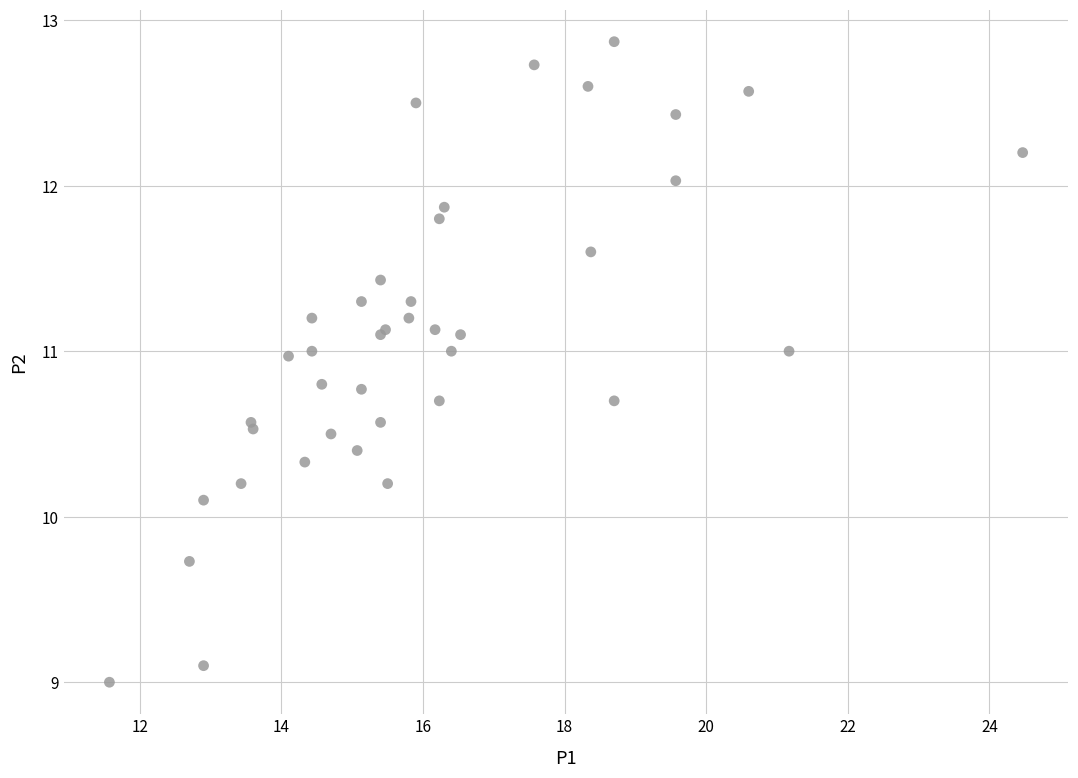

What Y value in the scatter plot is closest to 10?

10.1